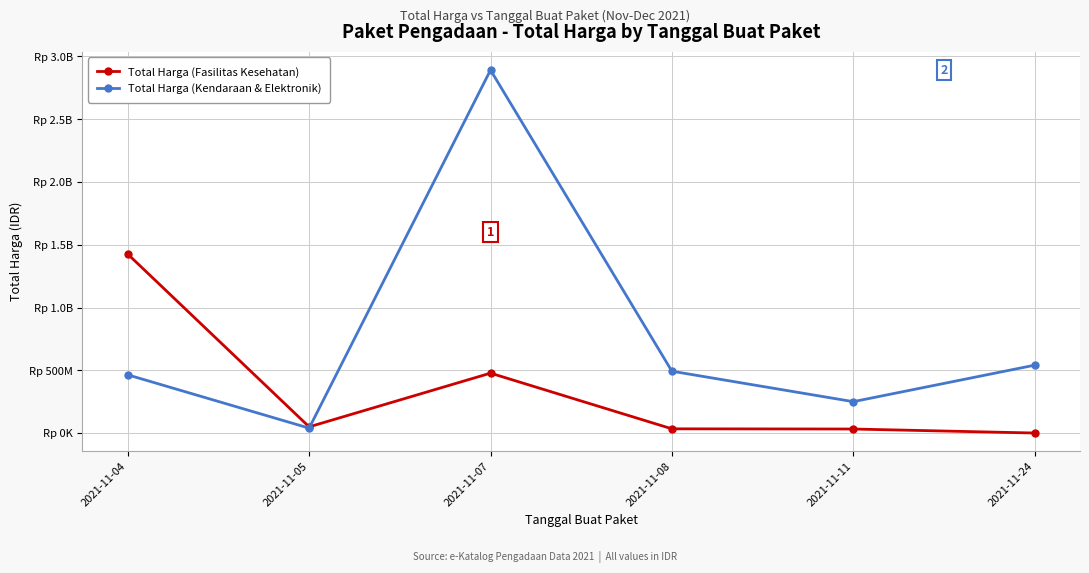

True or false: Total Harga (Kendaraan & Elektronik) has a value of 230182243 at 2021-11-04.

False